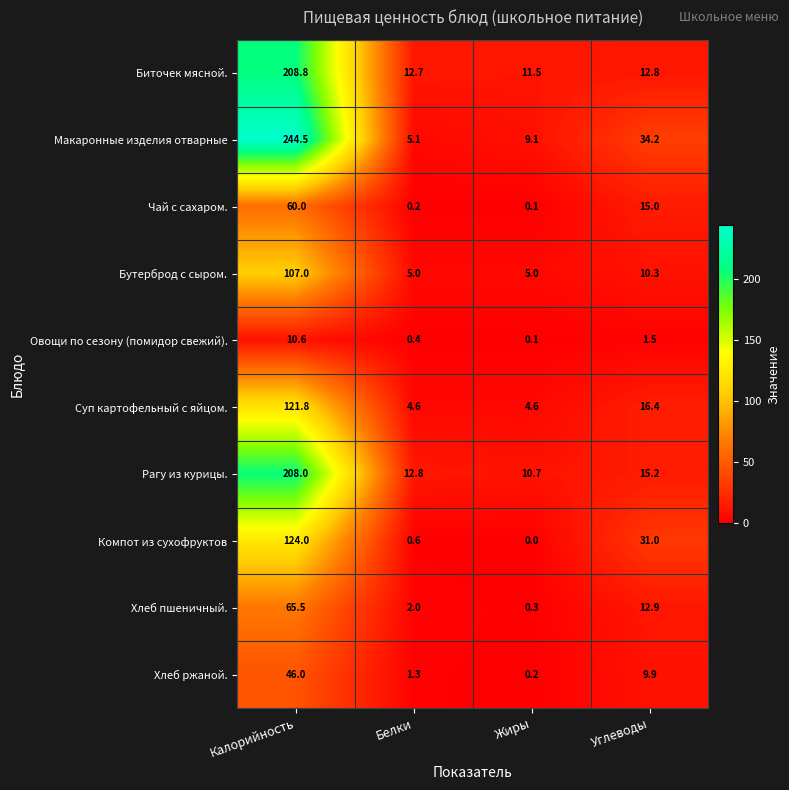

What is the difference between the second highest and second lowest values in the Хлеб пшеничный. series?

10.9